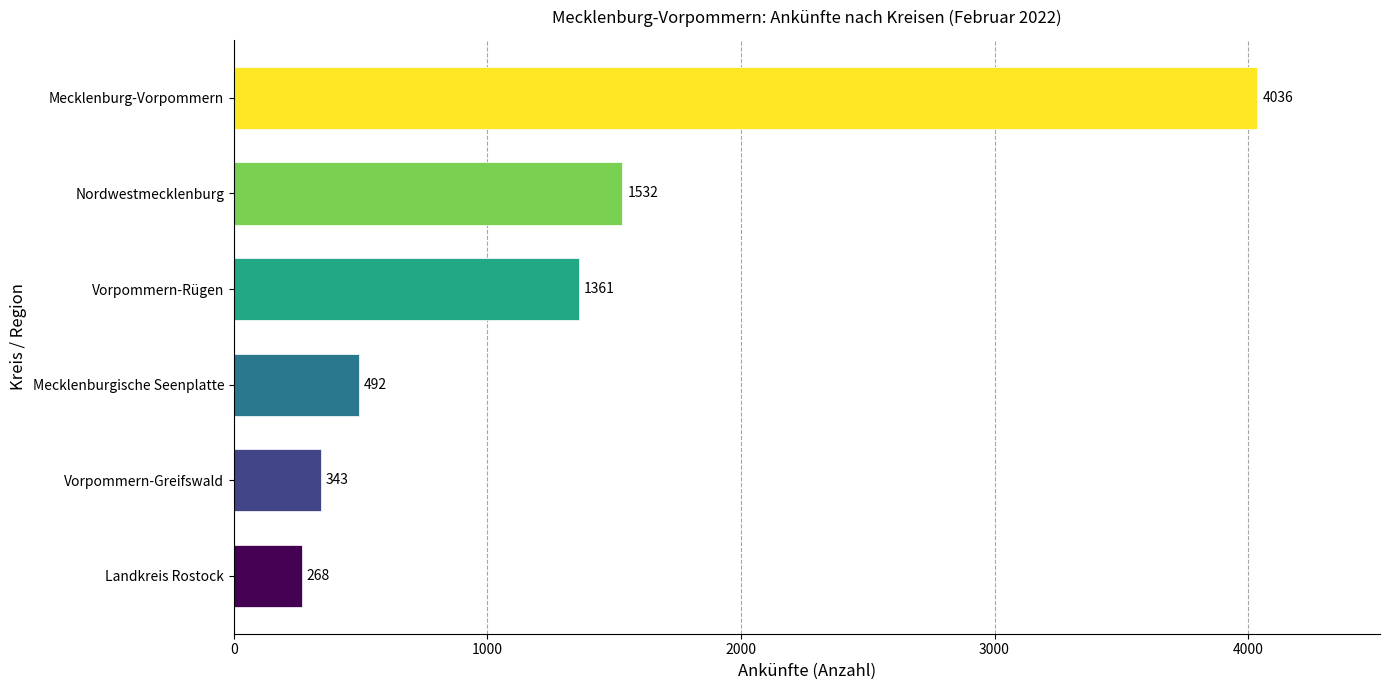

What is the difference between the second highest and second lowest values?

1189